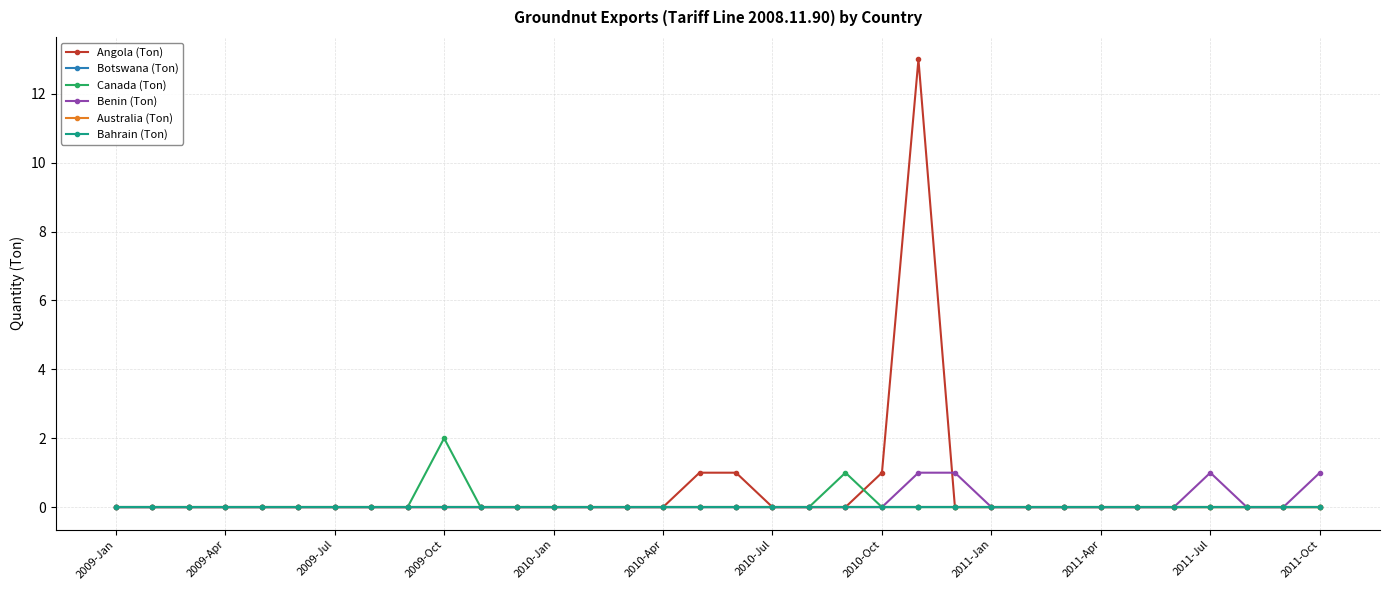

Does the chart have visible grid lines?

Yes